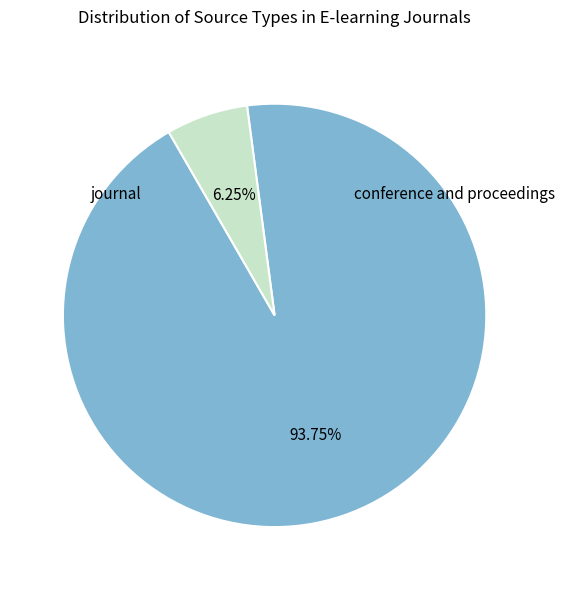

To the nearest percent, what is the average slice percentage?

50%